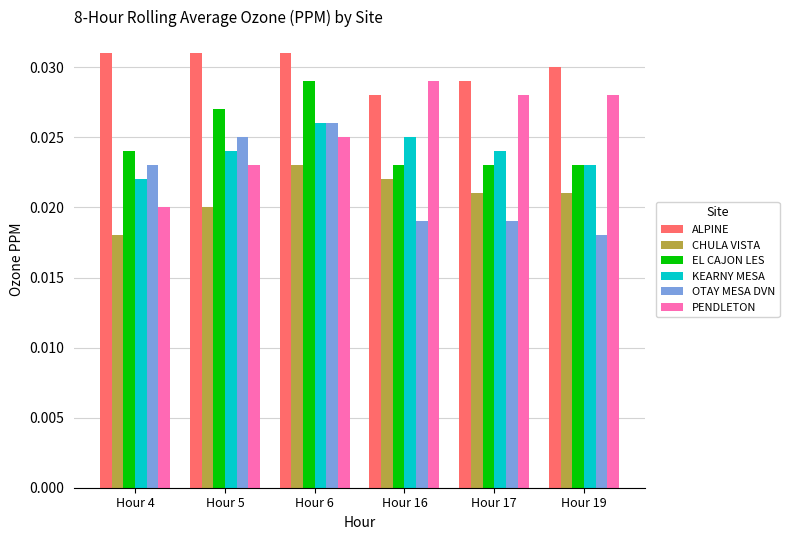

At which label does PENDLETON reach its peak?

Hour 16